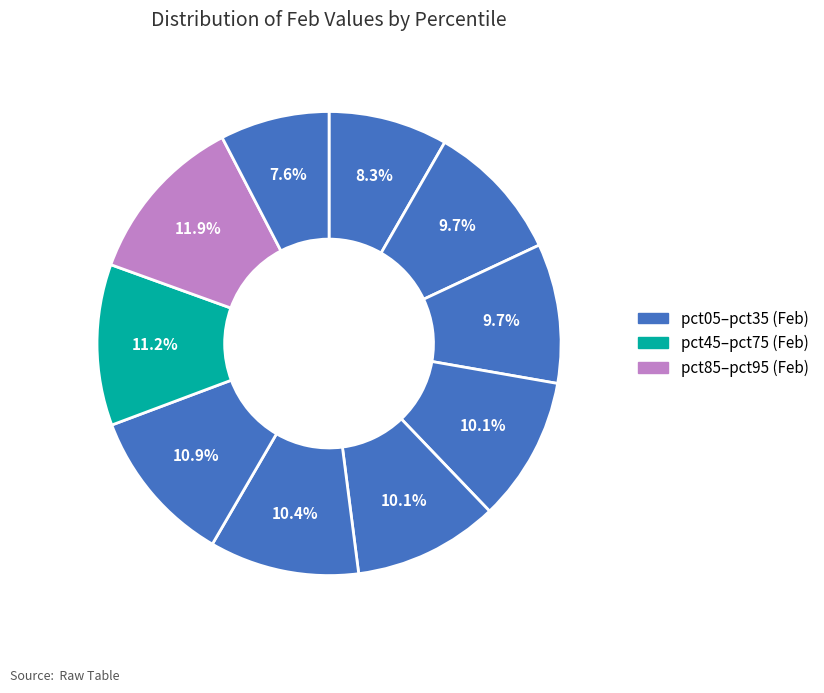

Count the number of slices in the pie.

10